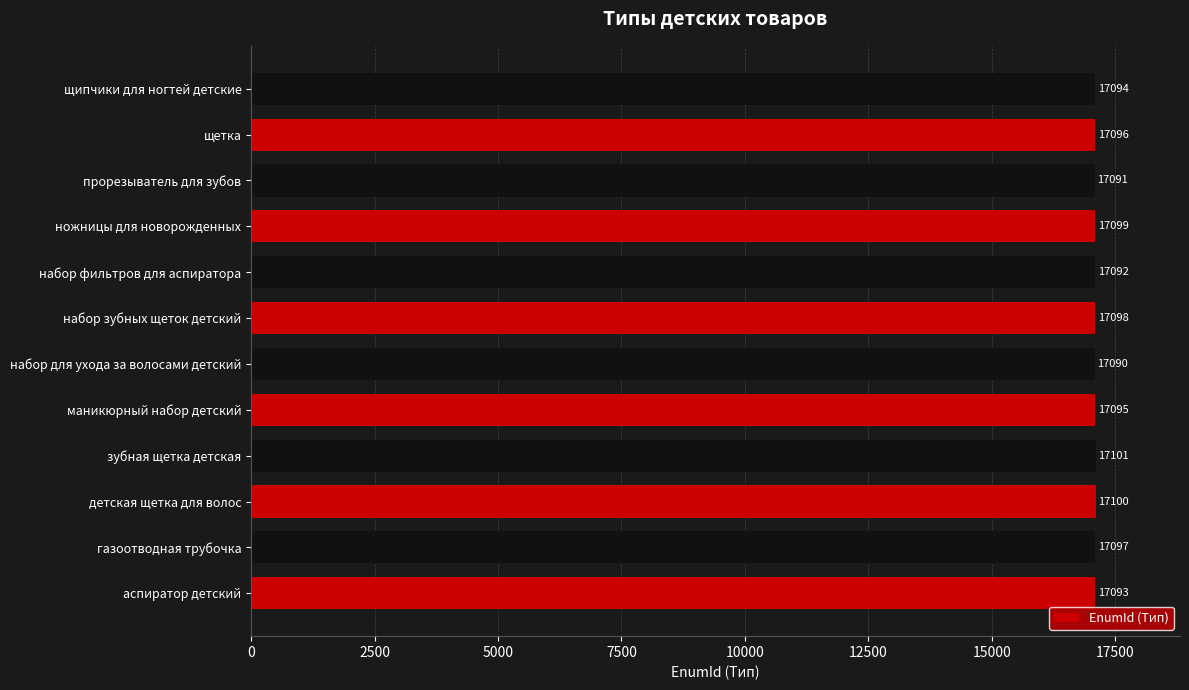

What is the minimum value shown in the chart?

17090